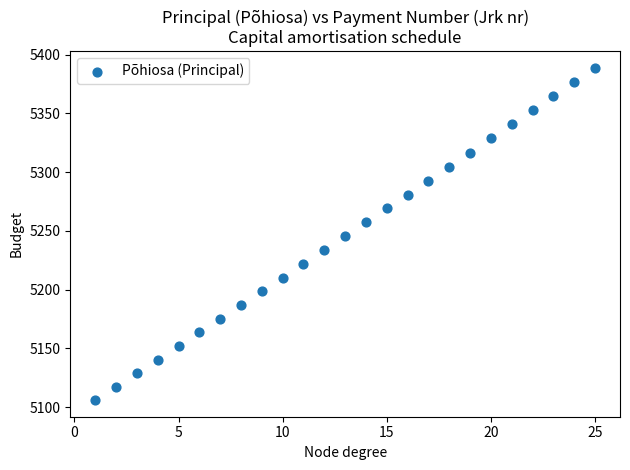

What is the range of Y values (max minus min)?

283.0